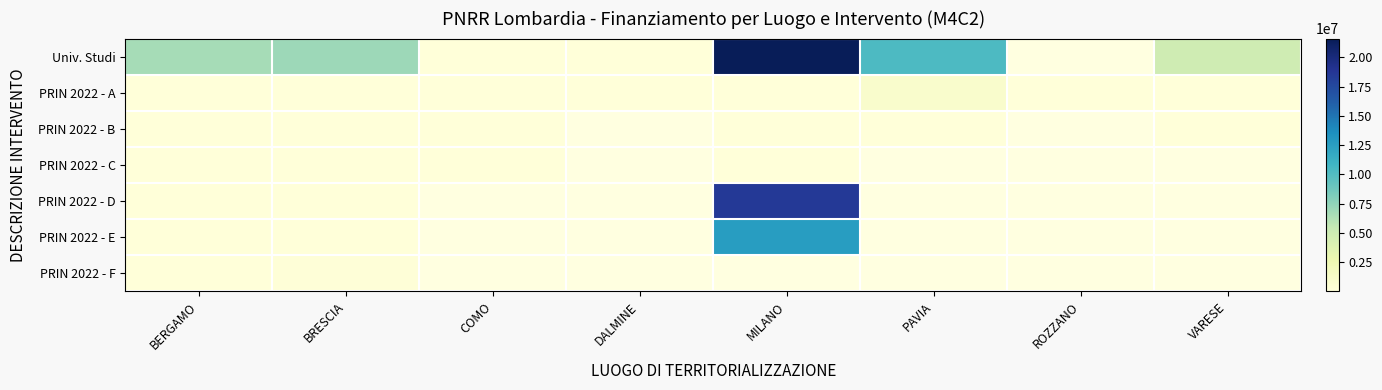

What is the lowest value of the PRIN 2022 - B series?

36123.8